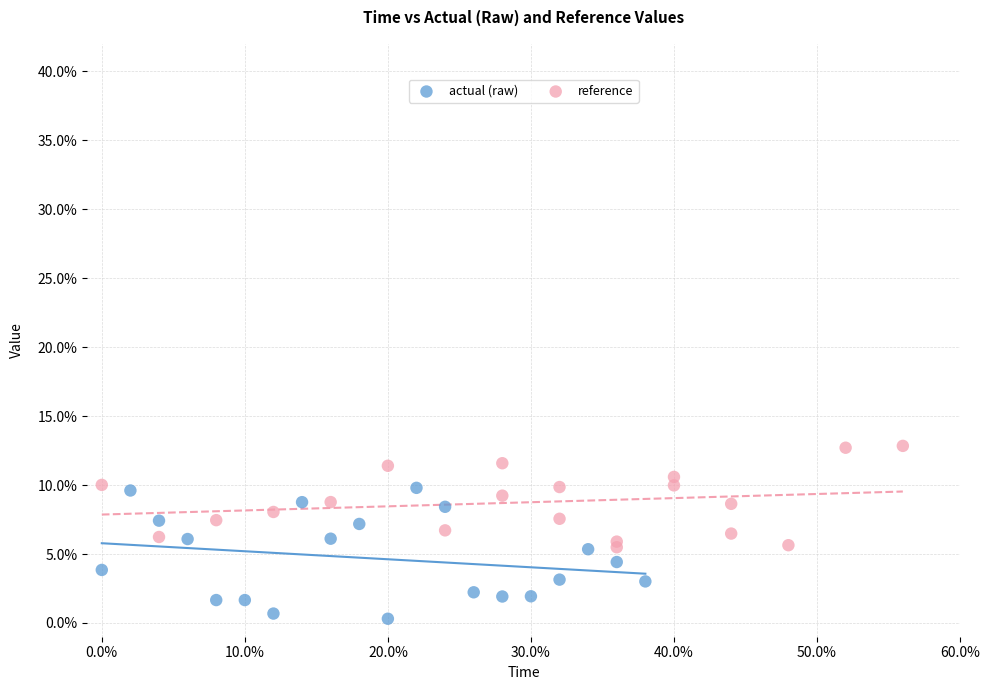

What are all the series names shown in the legend?

actual (raw), reference